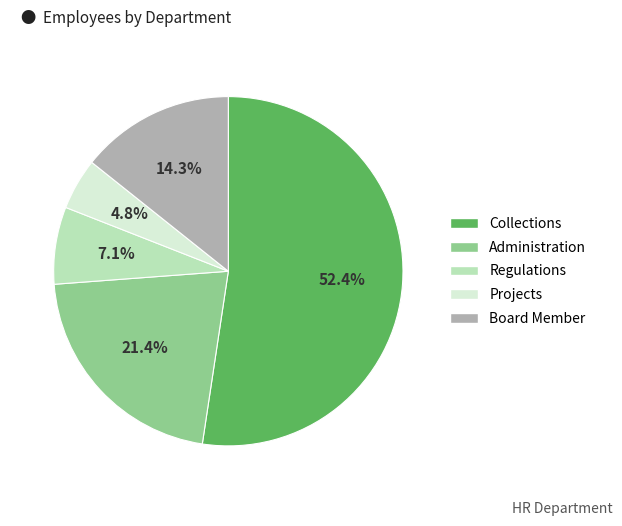

How many slices are in this pie chart?

5